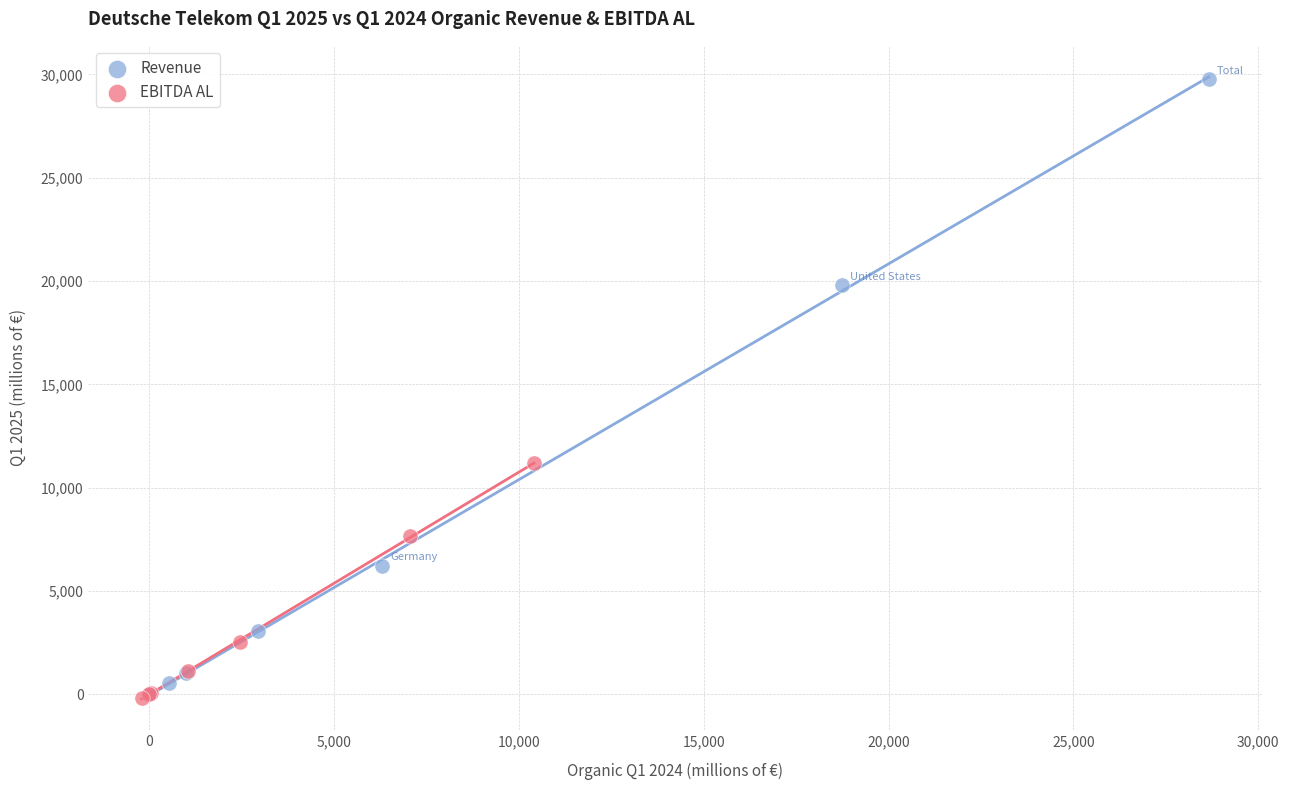

Which series has the widest spread of Y values?

Revenue